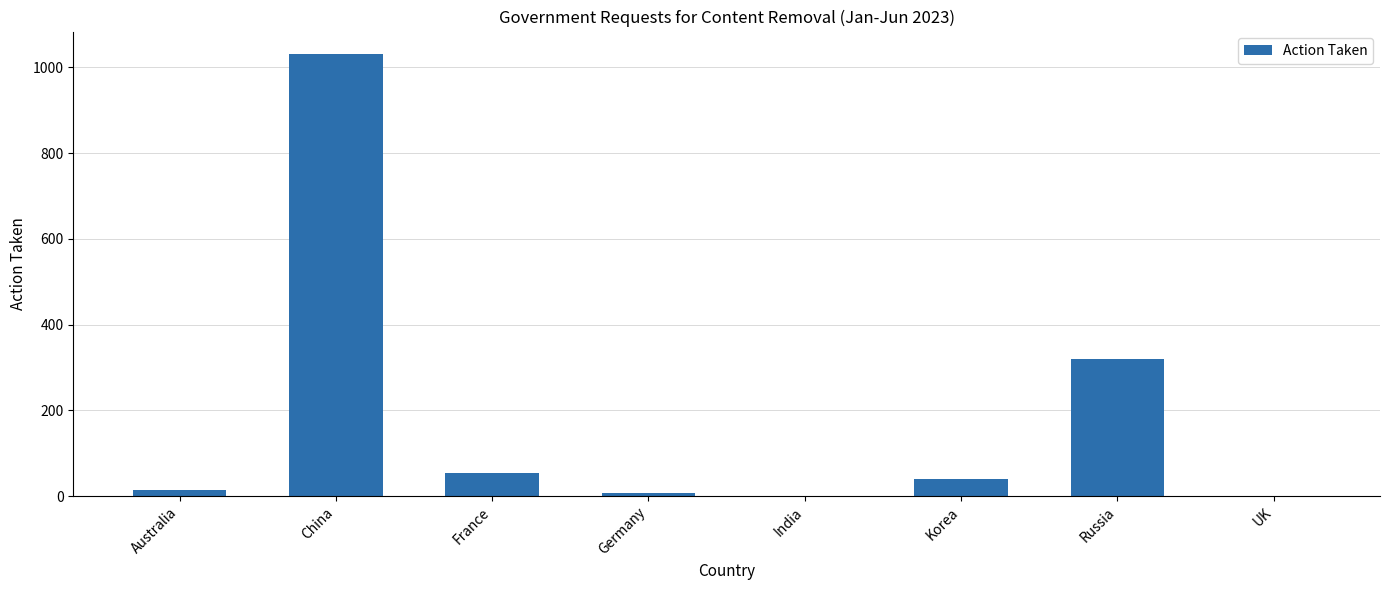

Are the bars horizontal?

No